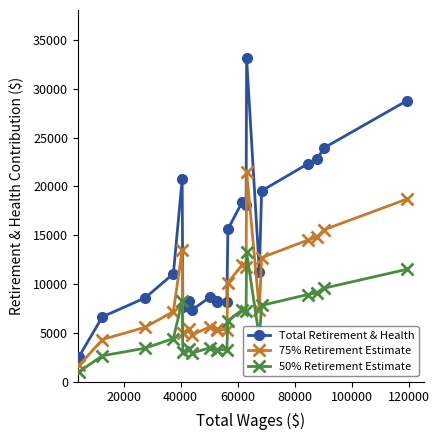

What is the difference between the second highest and second lowest values in the Total Retirement & Health series?

22155.0